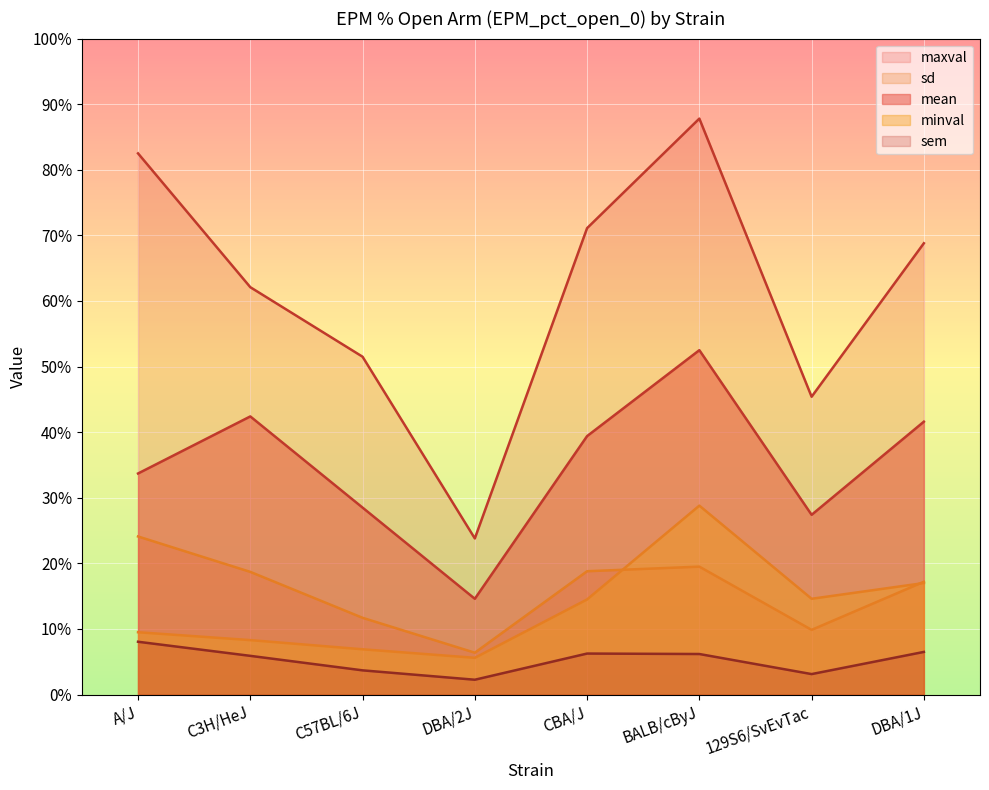

What is the average value of the mean series?

35.0